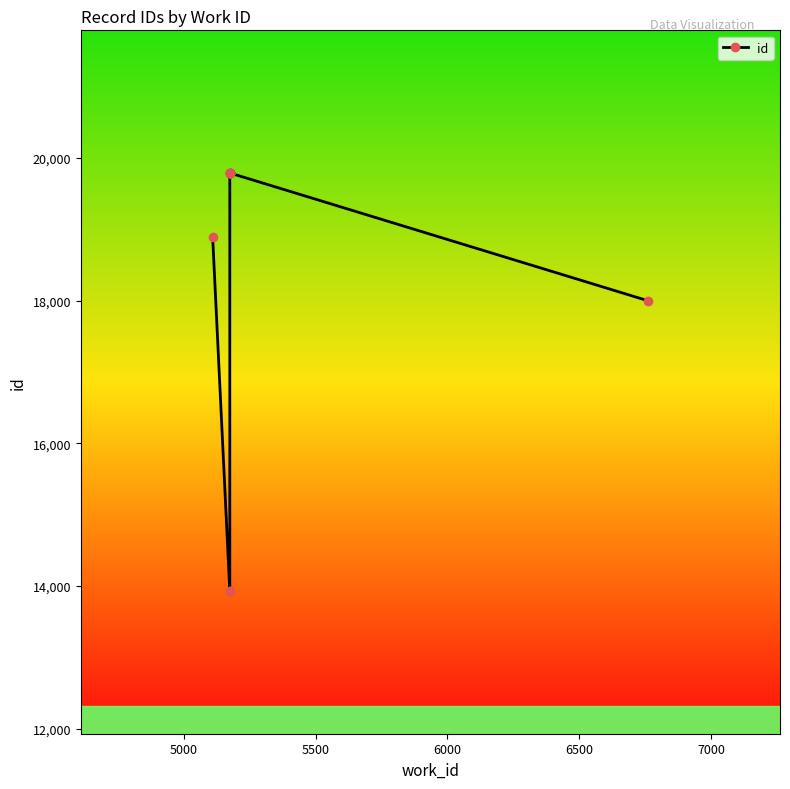

Reading left to right, transcribe all the data shown in this chart.

18889	13928	13930	19784	19785	19786	19788	19789	19790	17998